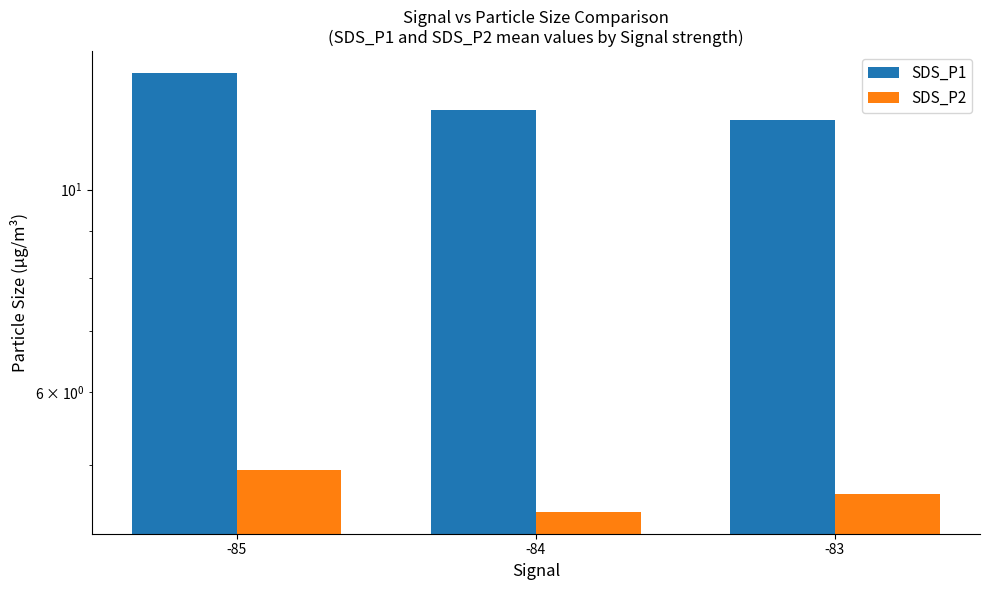

Is the value of SDS_P1 at -85 greater than the value of SDS_P2 at -83?

Yes